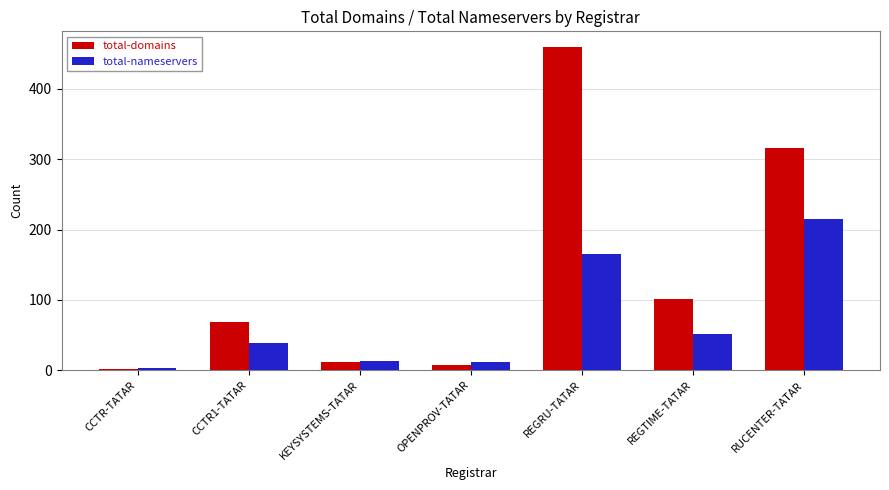

What are all the series names shown in the legend?

total-domains, total-nameservers